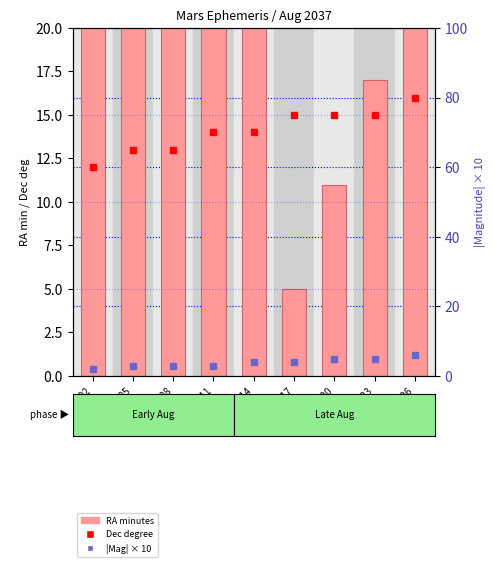

What is the spread (max minus min) of values at Aug 20?

10